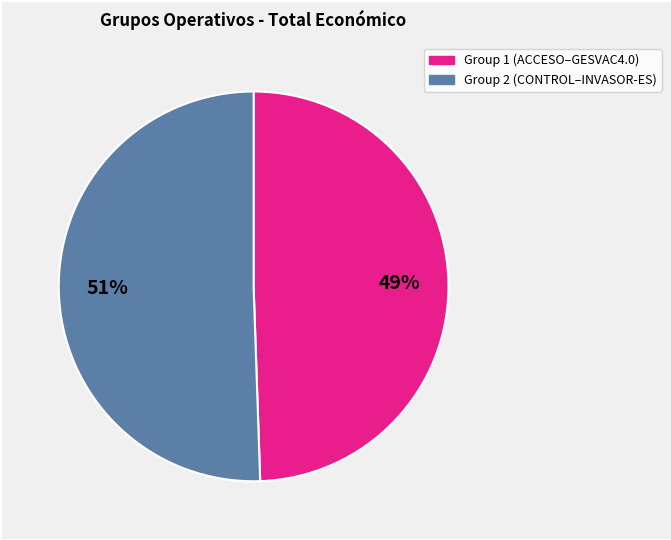

How many slices are in this pie chart?

2